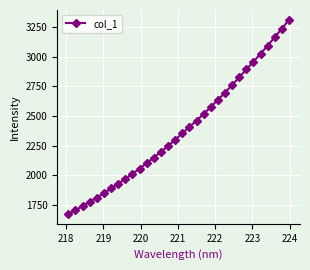

What is the sum of all values?

76314.6